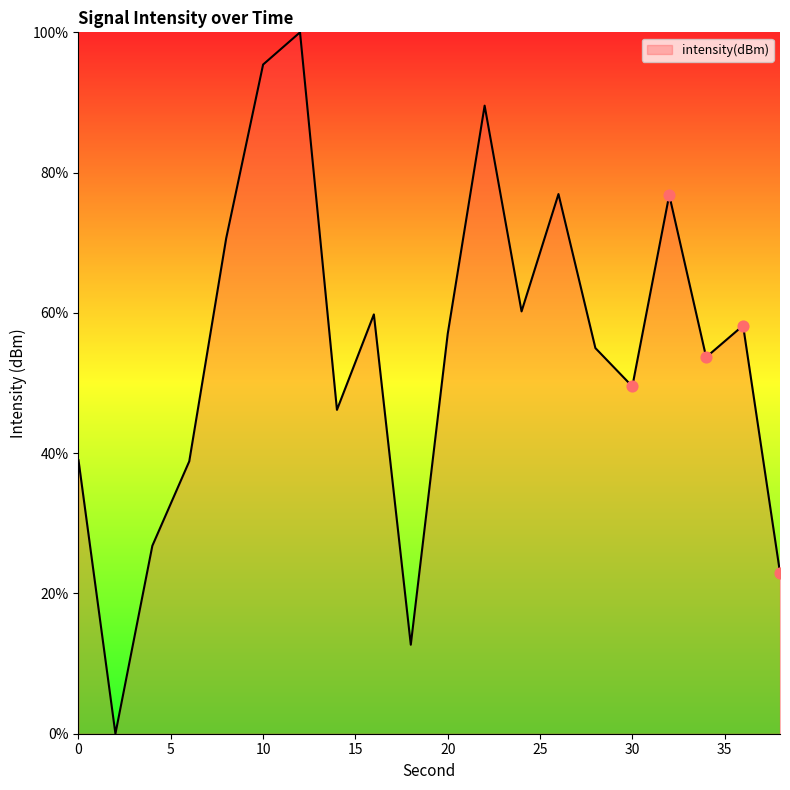

What is the difference between the maximum and minimum values?

100.0